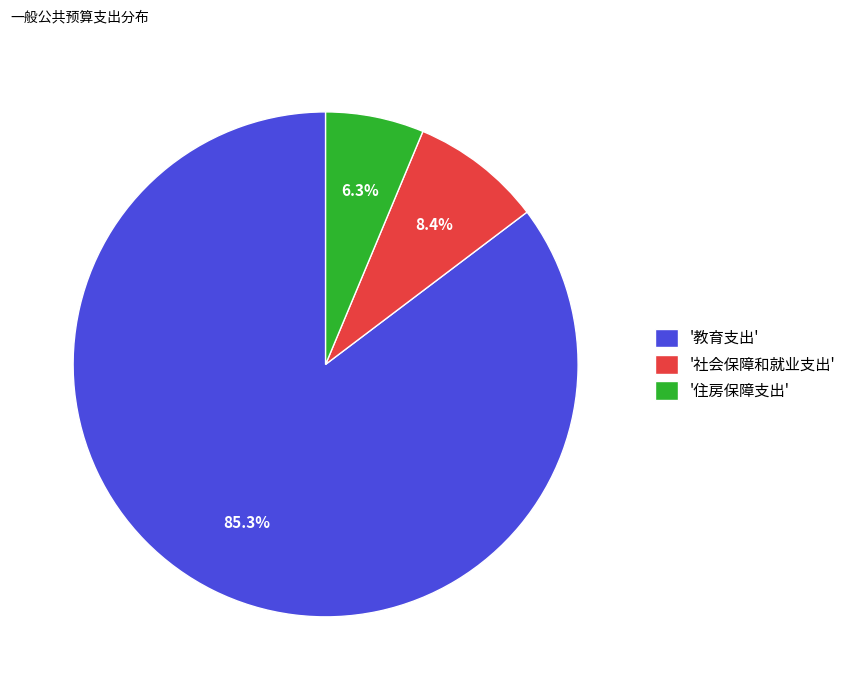

What percentage do '住房保障支出' and '社会保障和就业支出' together represent?

14.7%